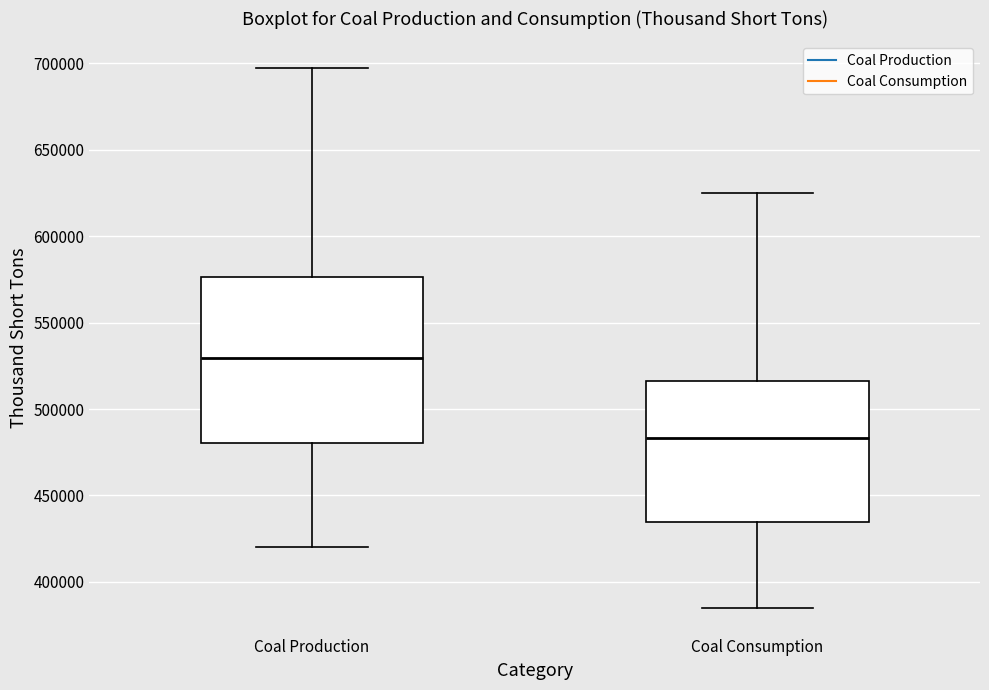

Which box is the tallest, from its lower edge to its upper edge?

Coal Production